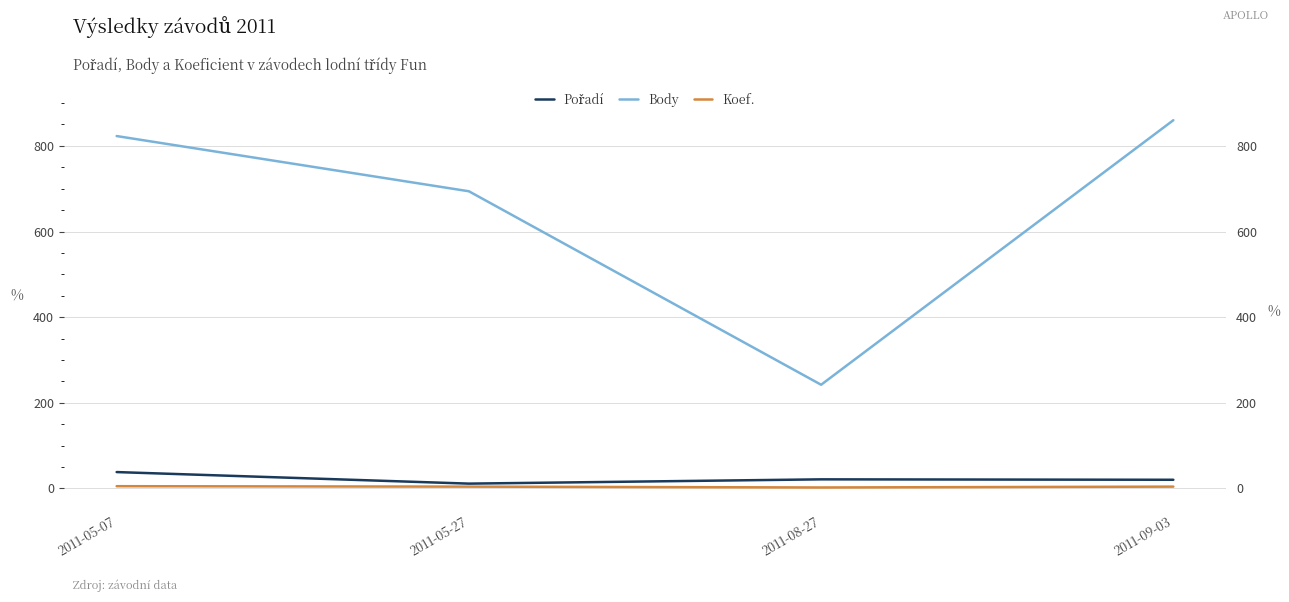

At which label does Body first exceed 823?

2011-09-03